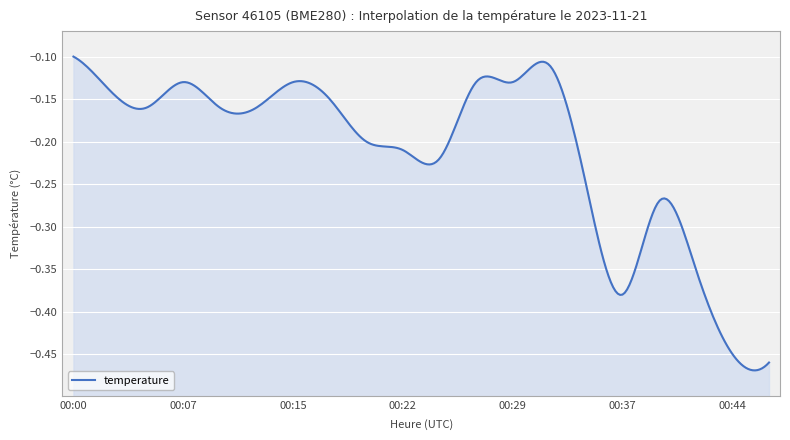

Reading left to right, what are all the values shown in this chart?

00:00=-0.1	00:02=-0.1	00:05=-0.2	00:07=-0.1	00:10=-0.2	00:12=-0.2	00:15=-0.1	00:17=-0.1	00:19=-0.2	00:22=-0.2	00:24=-0.2	00:27=-0.1	00:29=-0.1	00:32=-0.1	00:34=-0.2	00:37=-0.4	00:39=-0.3	00:42=-0.3	00:44=-0.5	00:46=-0.5